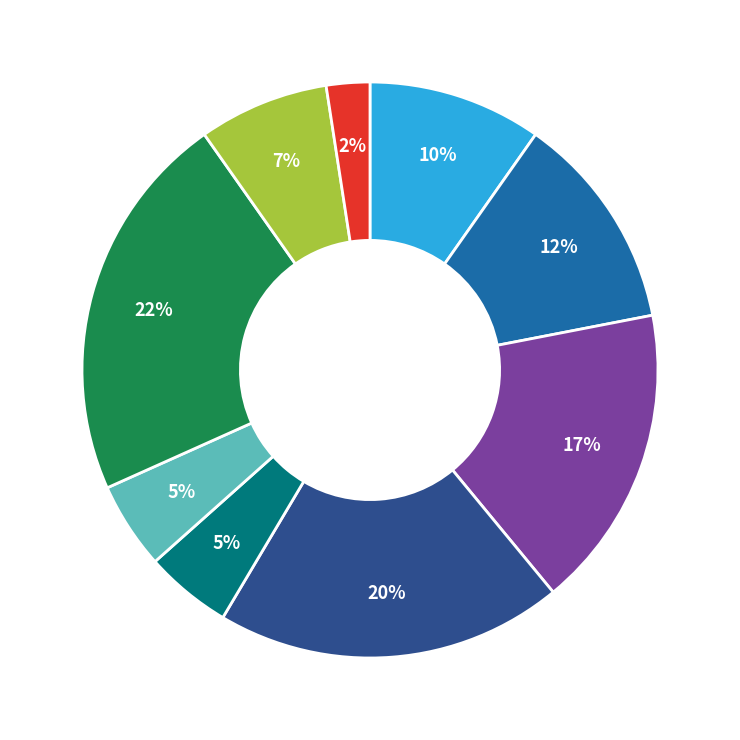

Does any single category account for the majority?

No